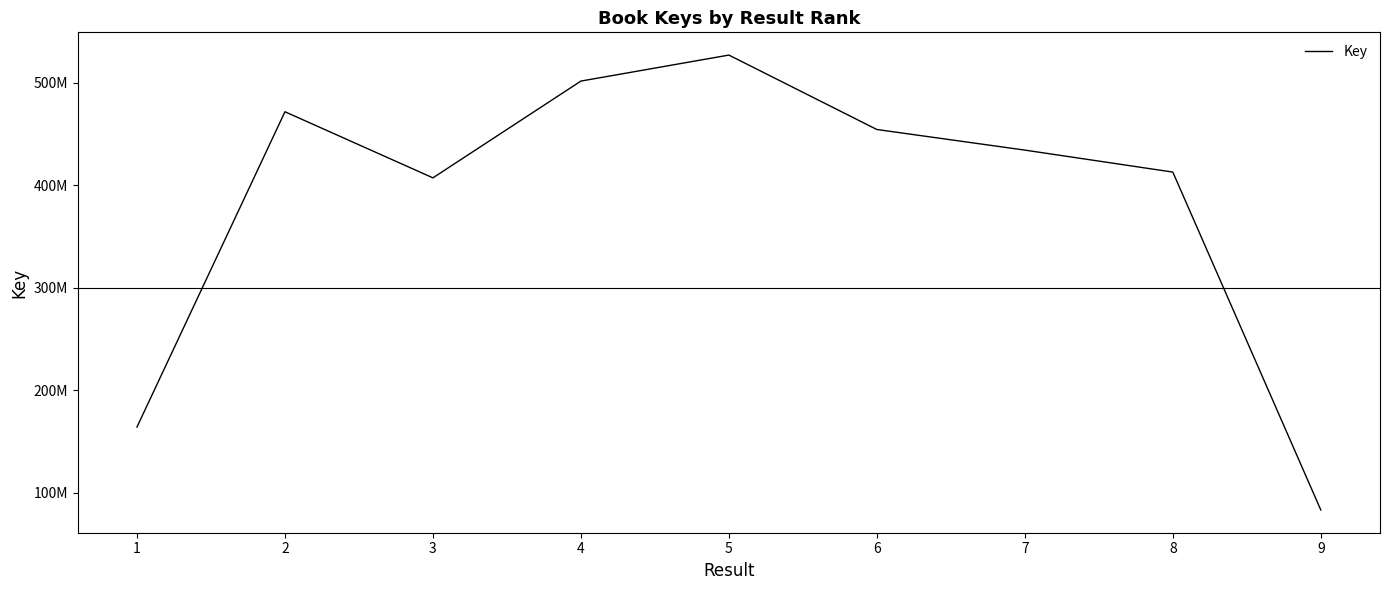

True or false: the data shows 740023932 at 8.

False